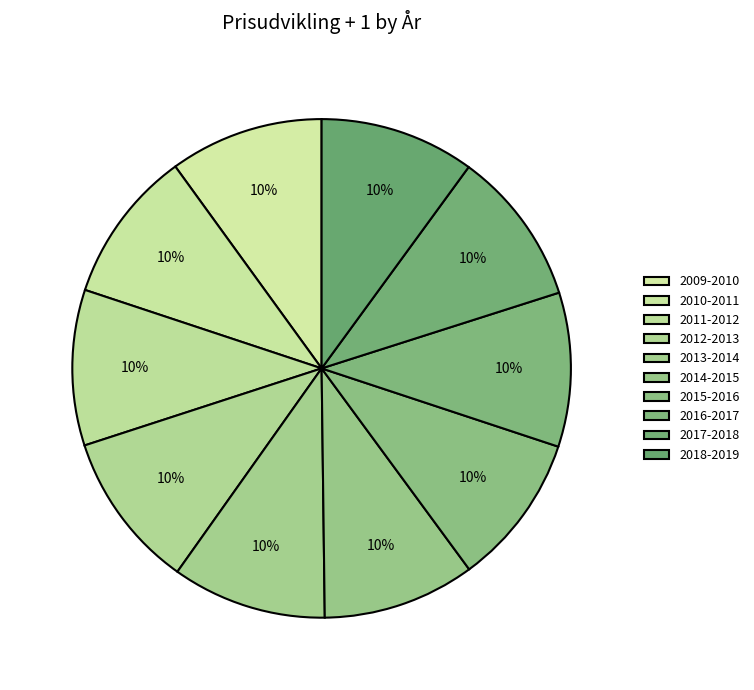

Rank the categories by value from highest to lowest.

2012-2013, 2011-2012, 2017-2018, 2018-2019, 2013-2014, 2016-2017, 2009-2010, 2010-2011, 2014-2015, 2015-2016